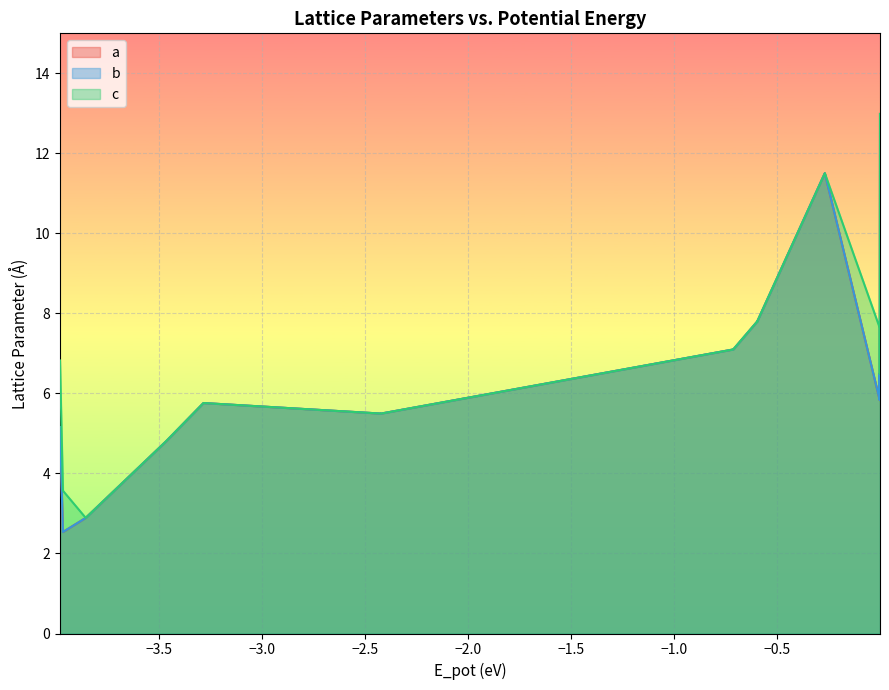

True or false: c and b intersect in this chart.

False